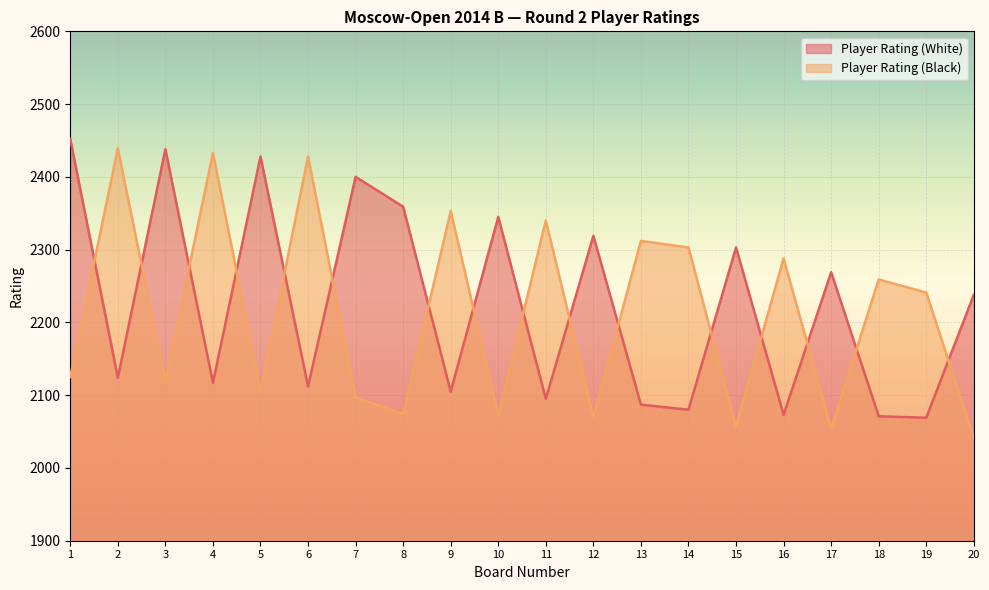

What is the difference between the Player Rating (White) values at 14 and 15?

223